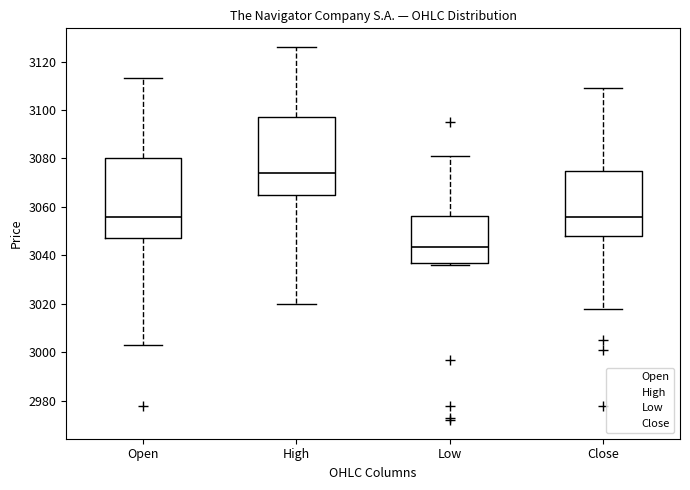

Reading left to right, transcribe this box plot: for each box, give where its median line is, the range the box spans, and where its two whiskers end, as read against the y-axis. The values are not printed on the chart, so give them approximately, as read against the axis.

Open: median 3056, box 3048 to 3080, whiskers 3004 to 3114
High: median 3074, box 3064 to 3098, whiskers 3020 to 3126
Low: median 3044, box 3036 to 3056, whiskers 3036 (just below the box's lower edge) to 3082
Close: median 3056, box 3048 to 3074, whiskers 3018 to 3110